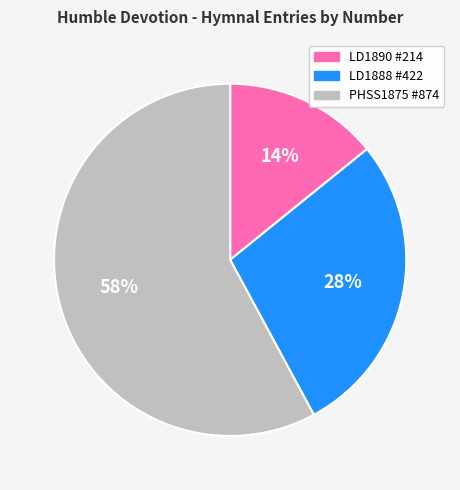

Is there a majority slice in this chart?

Yes